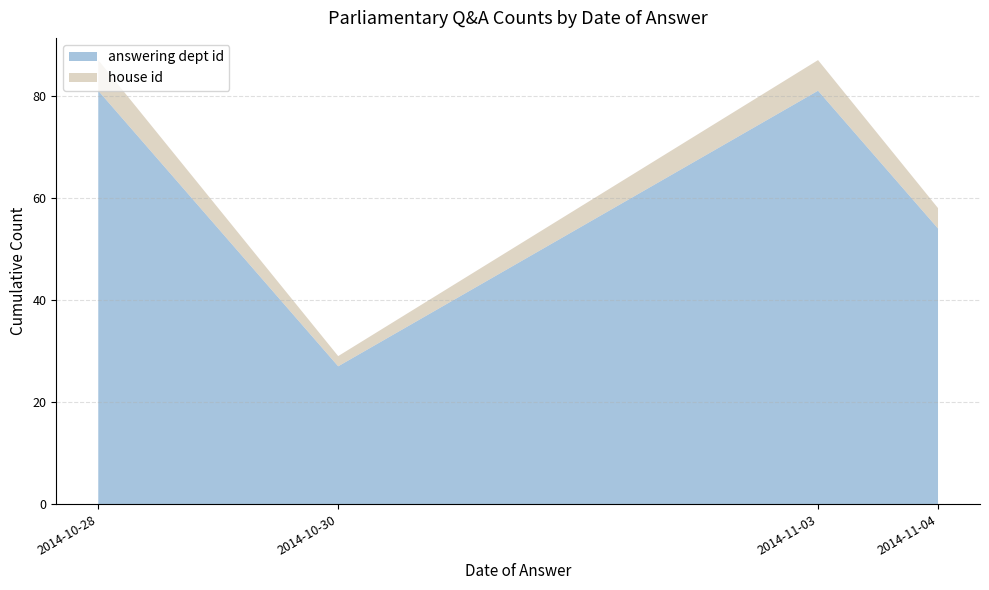

What is the average value of the answering dept id series?

61